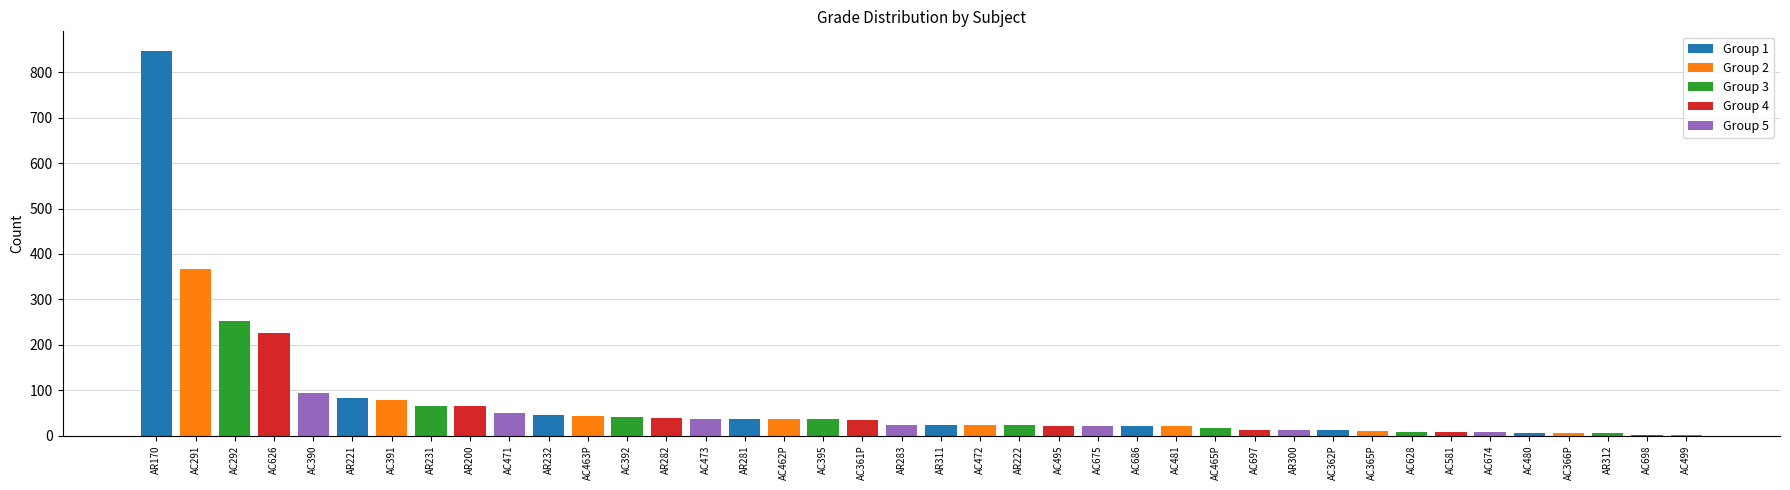

What is the highest value of the Group 1 series?

848